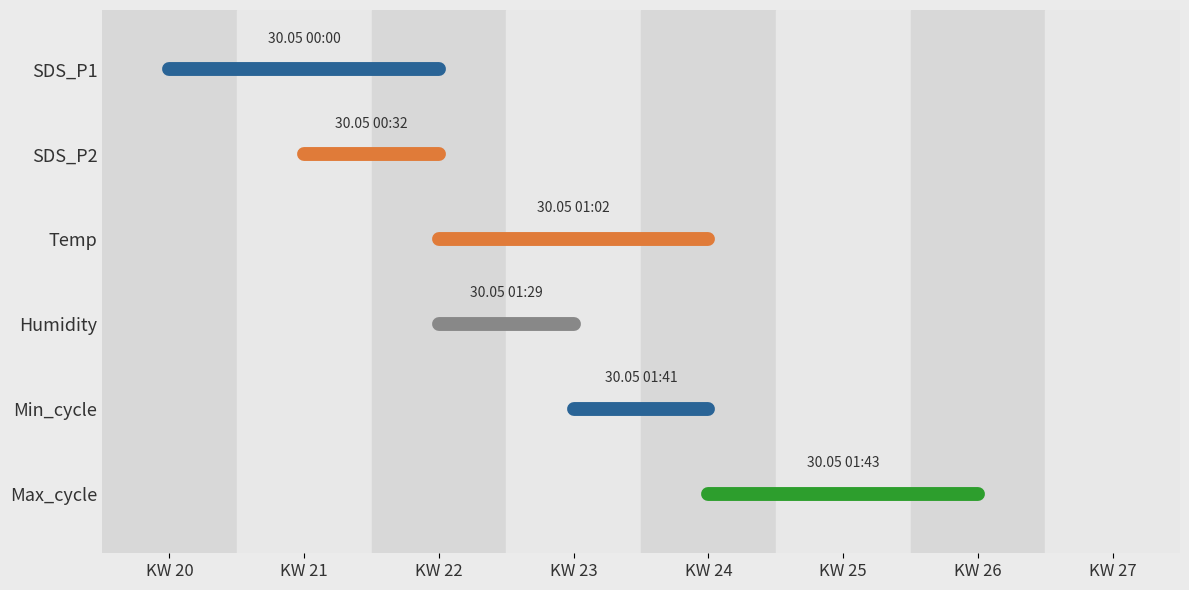

Is this an area chart (filled region under the line)?

No